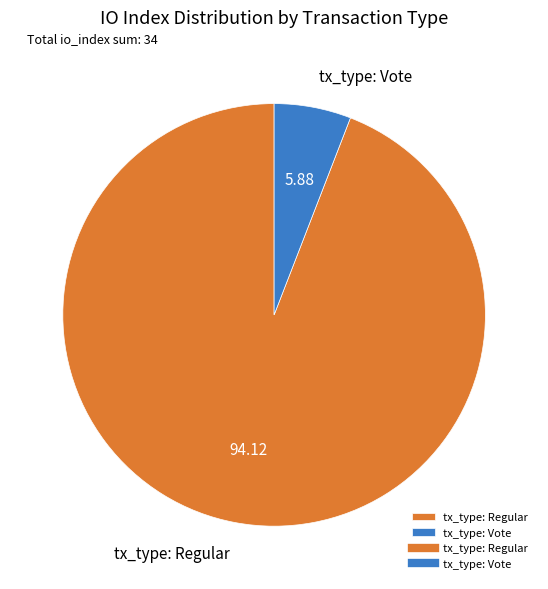

Rank the categories by value from highest to lowest.

tx_type: Regular, tx_type: Vote